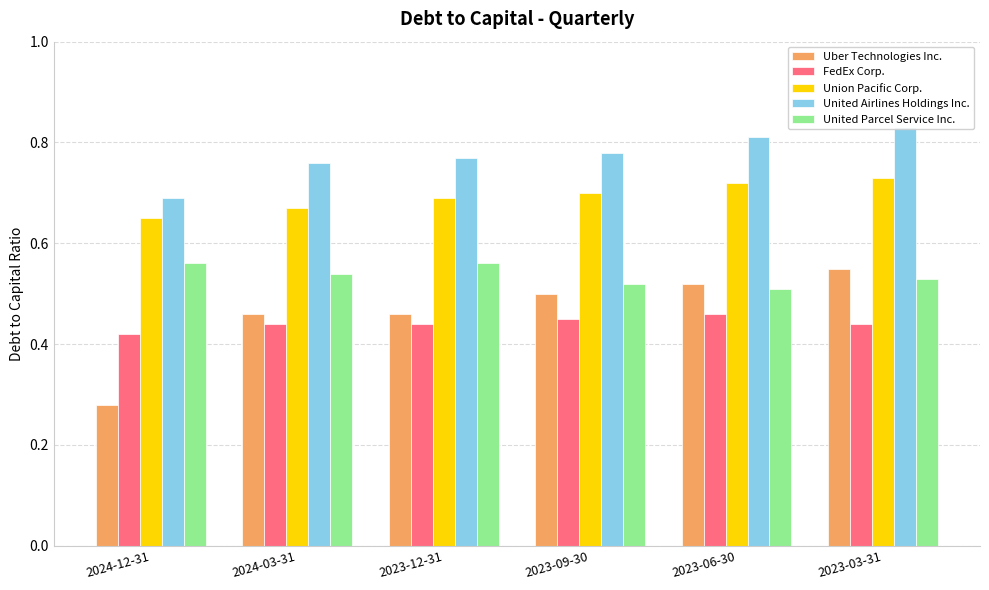

What is the difference between the maximum and second lowest values in the Uber Technologies Inc. series?

0.1